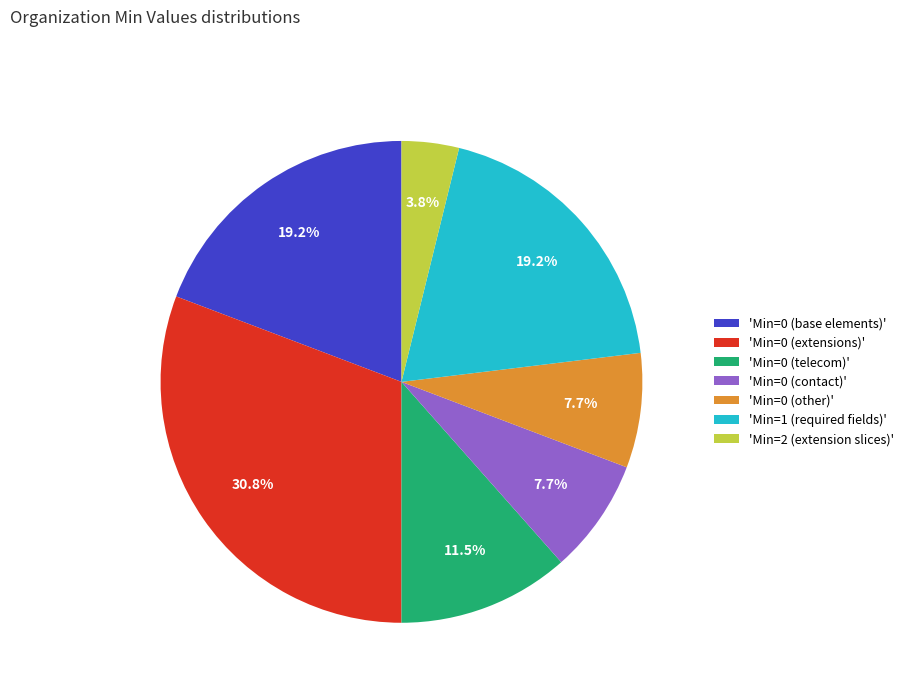

Which slice is the largest?

'Min=0 (extensions)'